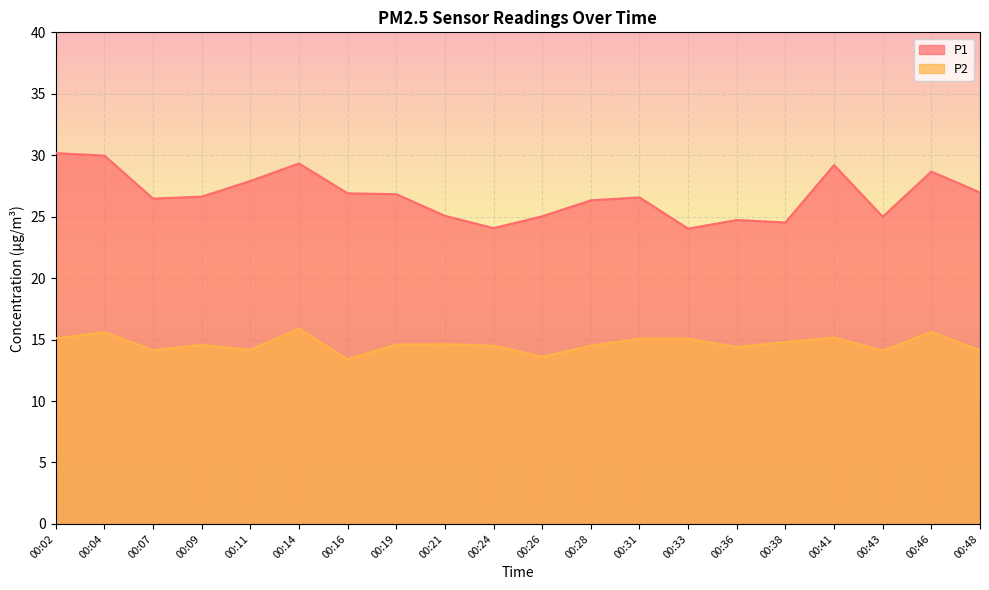

Between 00:31 and 00:33, which series saw the biggest shift?

P1